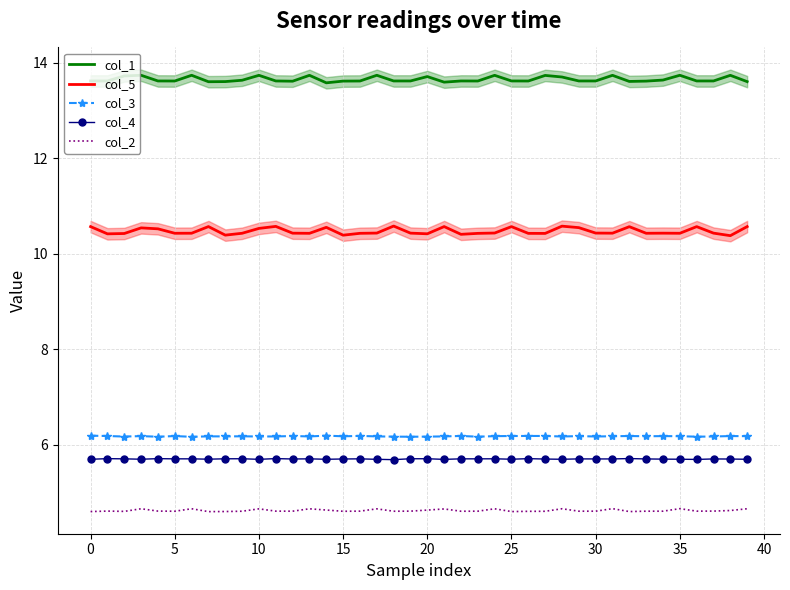

True or false: col_1 and col_4 cross at least once.

False